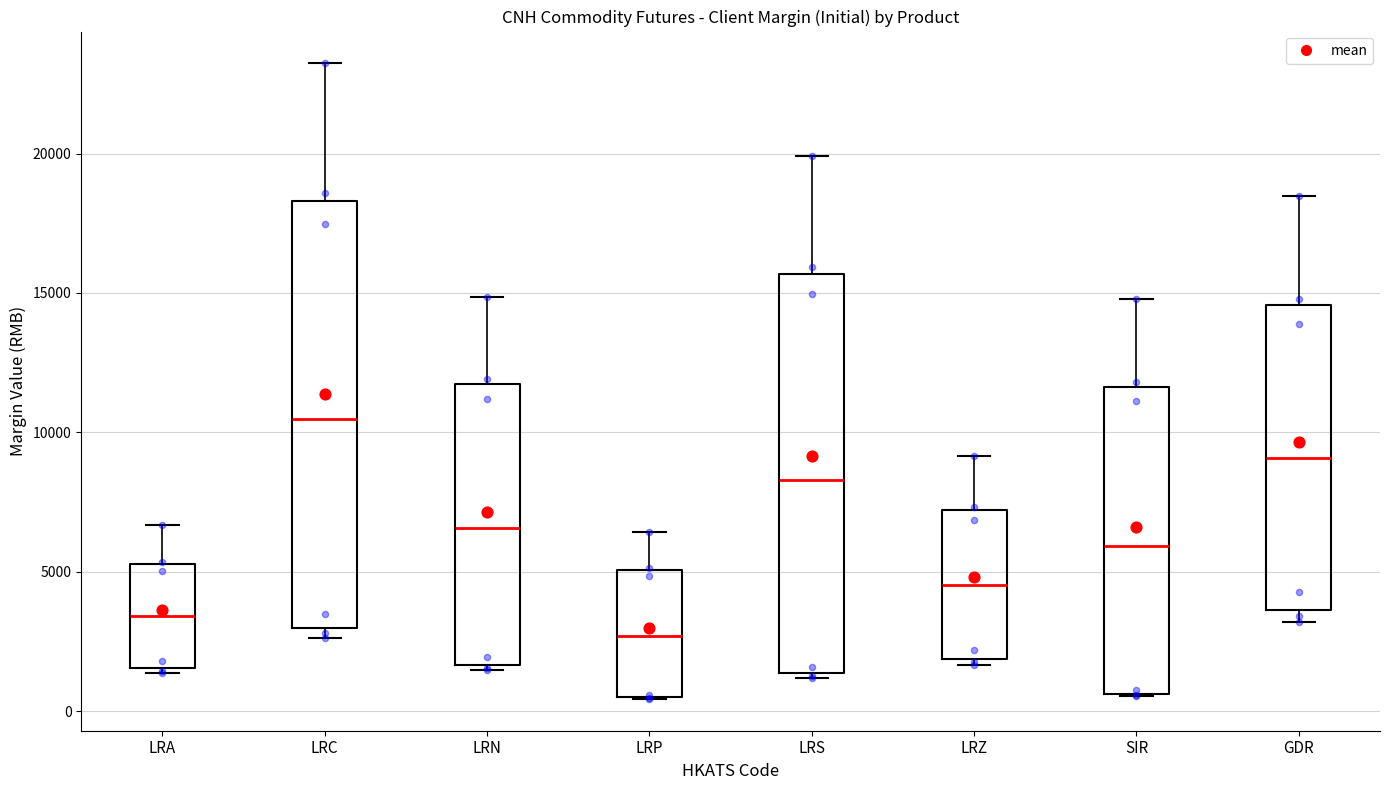

Reading left to right, transcribe this box plot: for each box, give where its median line is, the range the box spans, and where its two whiskers end, as read against the y-axis. The values are not printed on the chart, so give them approximately, as read against the axis.

LRA: median 3500, box 1500 to 5500, whiskers 1500 (just below the box's lower edge) to 6500
LRC: median 10500, box 3000 to 18500, whiskers 2500 to 23000
LRN: median 6500, box 1500 to 11500, whiskers 1500 (just below the box's lower edge) to 15000
LRP: median 2500, box 500 to 5000, whiskers 500 to 6500
LRS: median 8500, box 1500 to 15500, whiskers 1000 to 20000
LRZ: median 4500, box 2000 to 7000, whiskers 1500 to 9000
SIR: median 6000, box 500 to 11500, whiskers 500 to 15000
GDR: median 9000, box 3500 to 14500, whiskers 3000 to 18500